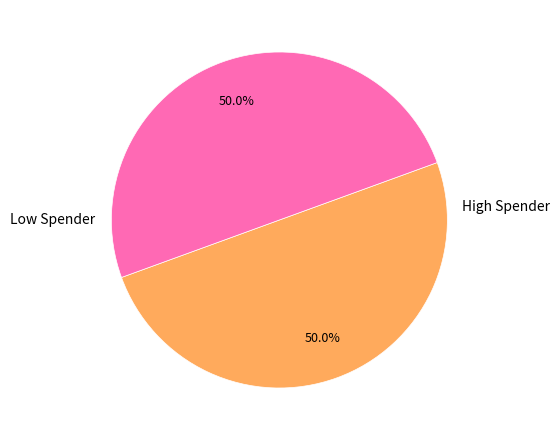

How many slices are in this pie chart?

2